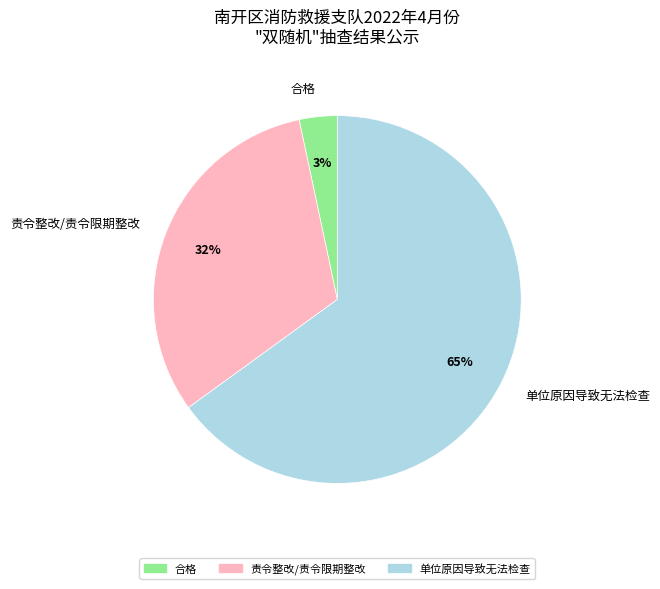

Do 责令整改/责令限期整改 and 单位原因导致无法检查 together represent more than half of the pie?

Yes